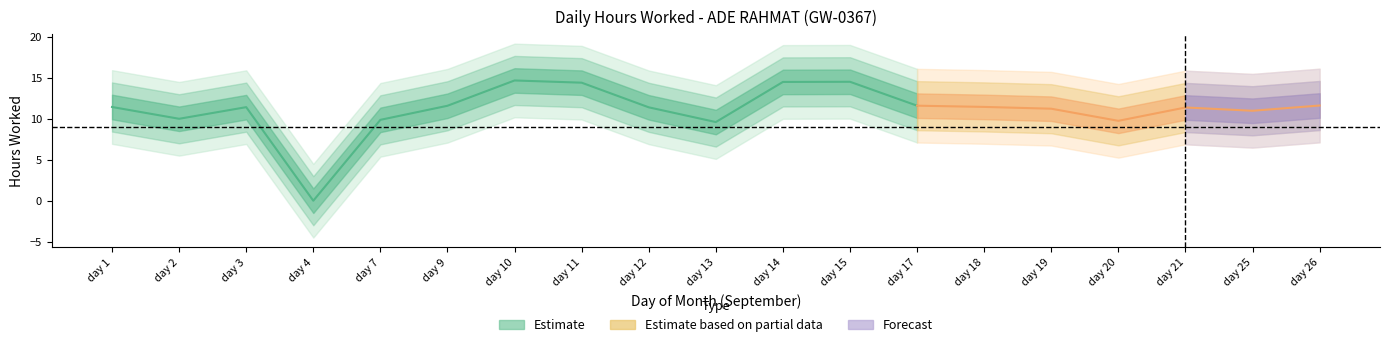

Which label corresponds to the largest value in the chart?

10